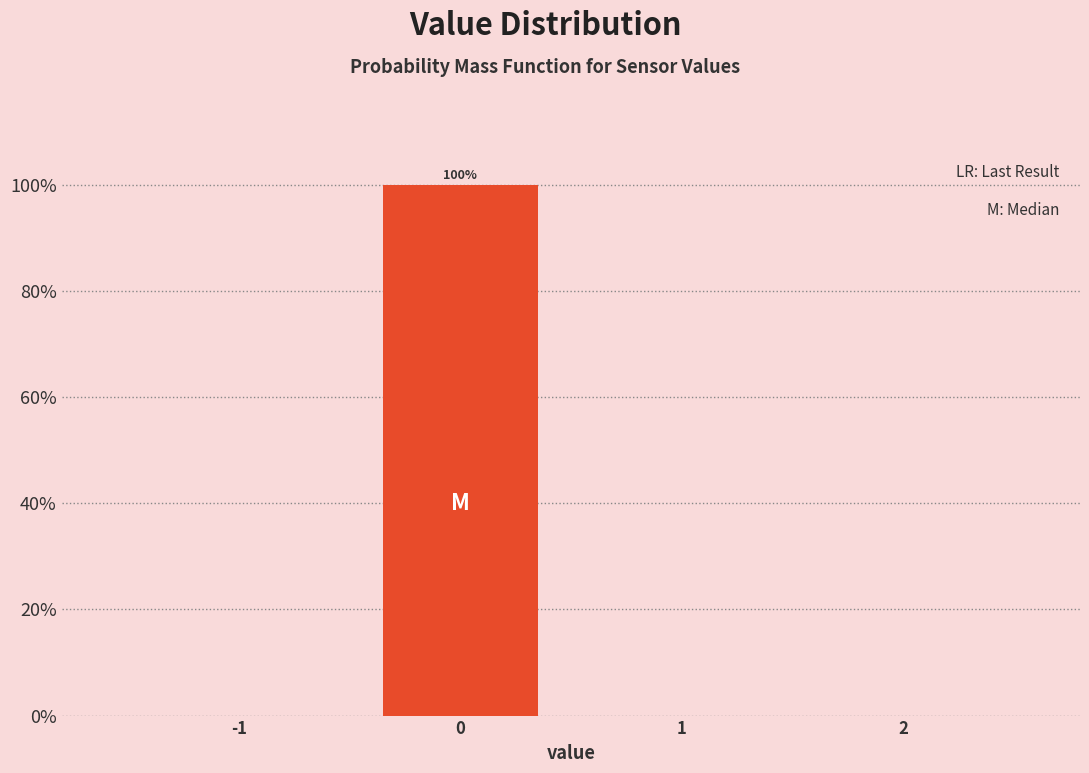

Reading left to right, extract all data points from this chart.

-1=0	0=100	1=0	2=0